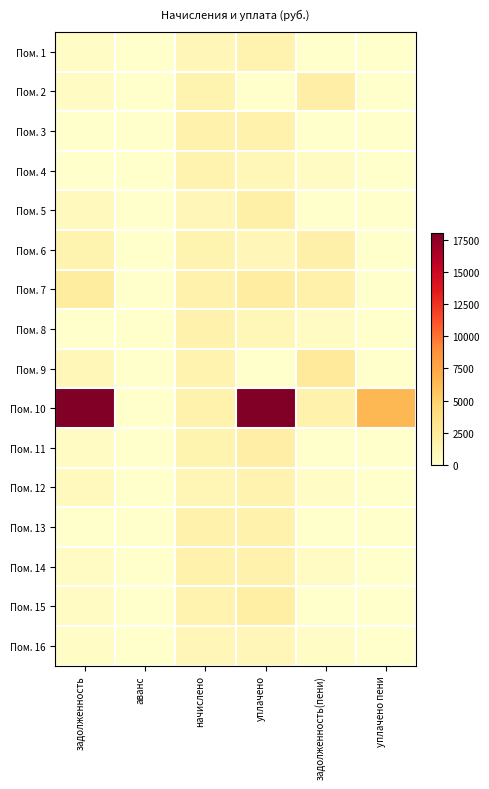

Which label corresponds to the largest value in the chart?

задолженность